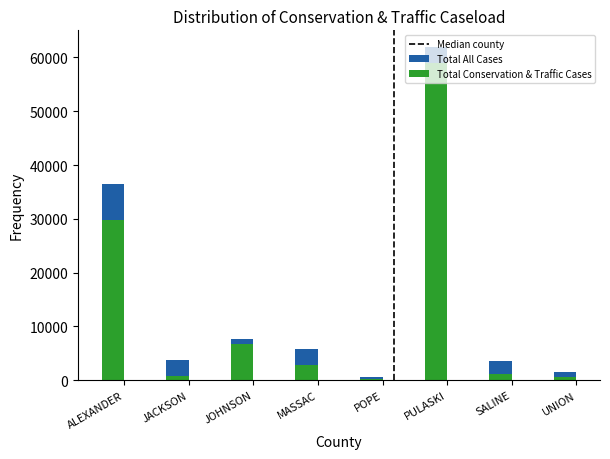

At how many categories does at least one series exceed 23031?

2